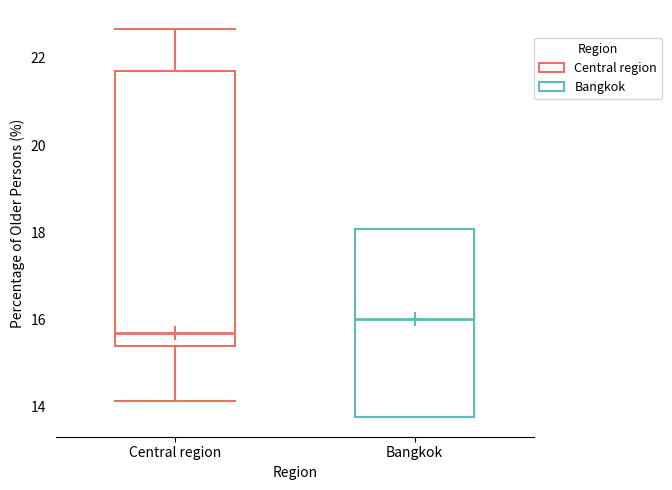

Reading left to right, transcribe this box plot: for each box, give where its median line is, the range the box spans, and where its two whiskers end, as read against the y-axis. The values are not printed on the chart, so give them approximately, as read against the axis.

Central region: median 15.6, box 15.4 to 21.6, whiskers 14.2 to 22.6
Bangkok: median 16.0, box 13.8 to 18.0, whiskers 13.8 to 18.0